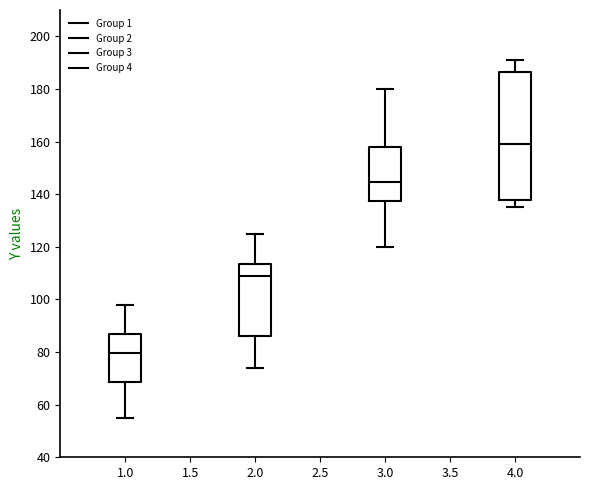

Where is the upper edge of the box at x = 2.0 on the y-axis? The values are not printed on the chart, so give them approximately, as read against the axis.

114